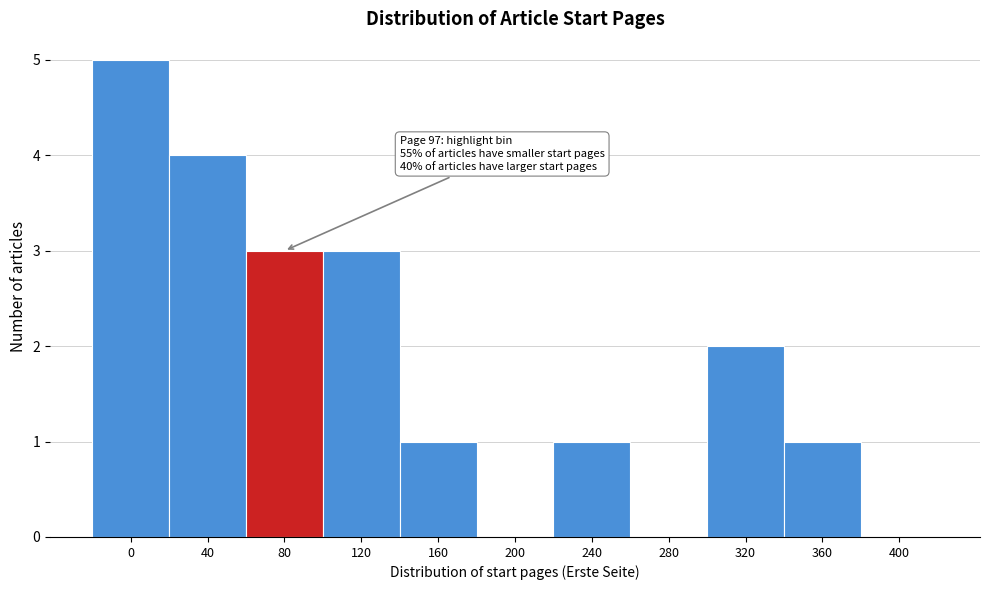

Reading right to left, list all the values displayed in this chart.

400=0	360=1	320=2	280=0	240=1	200=0	160=1	120=3	80=3	40=4	0=5